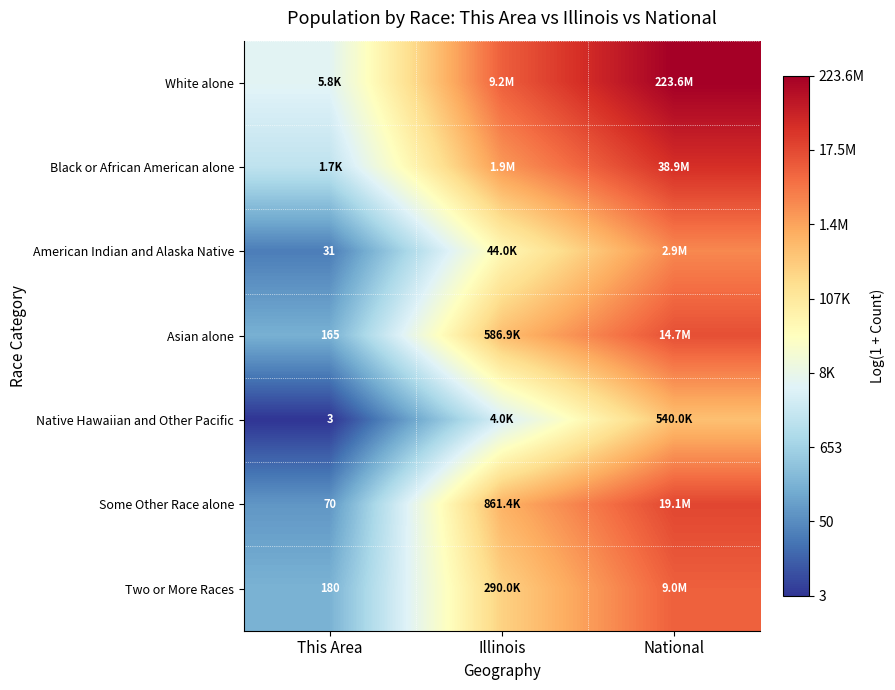

Is it true that American Indian and Alaska Native equals 3.8 at National?

False